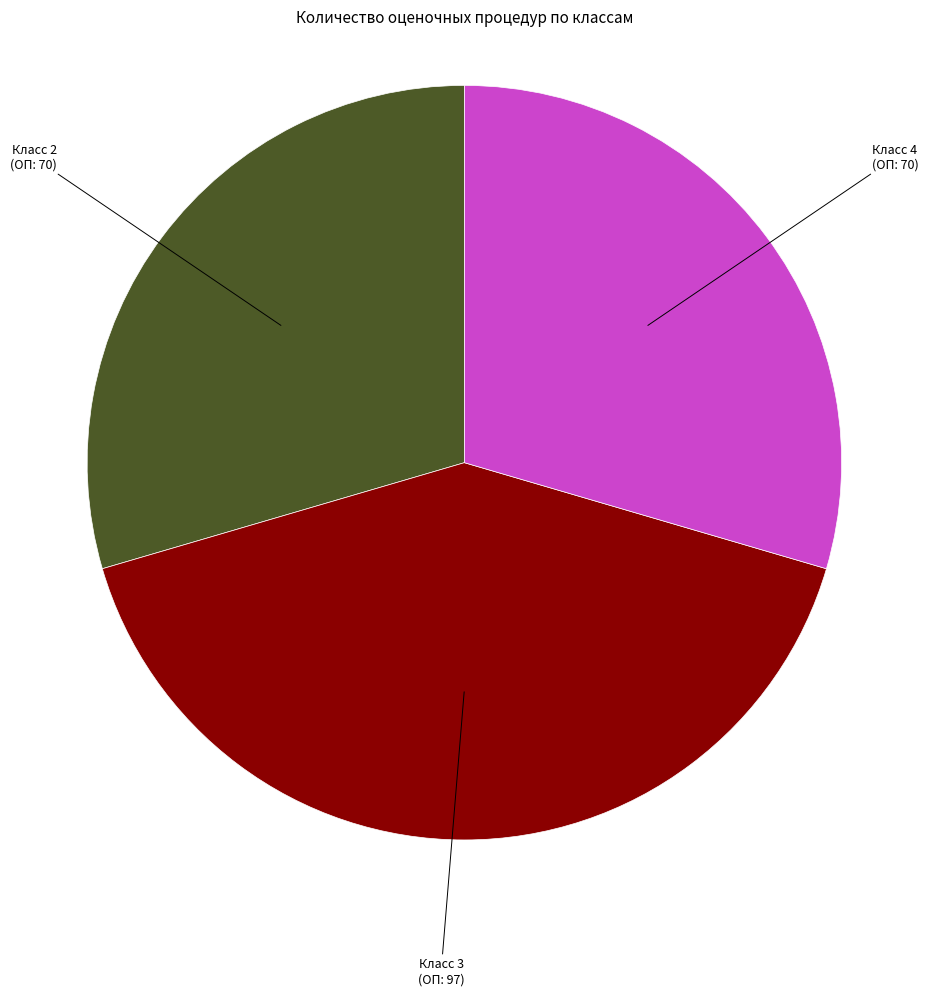

Count the number of slices in the pie.

3